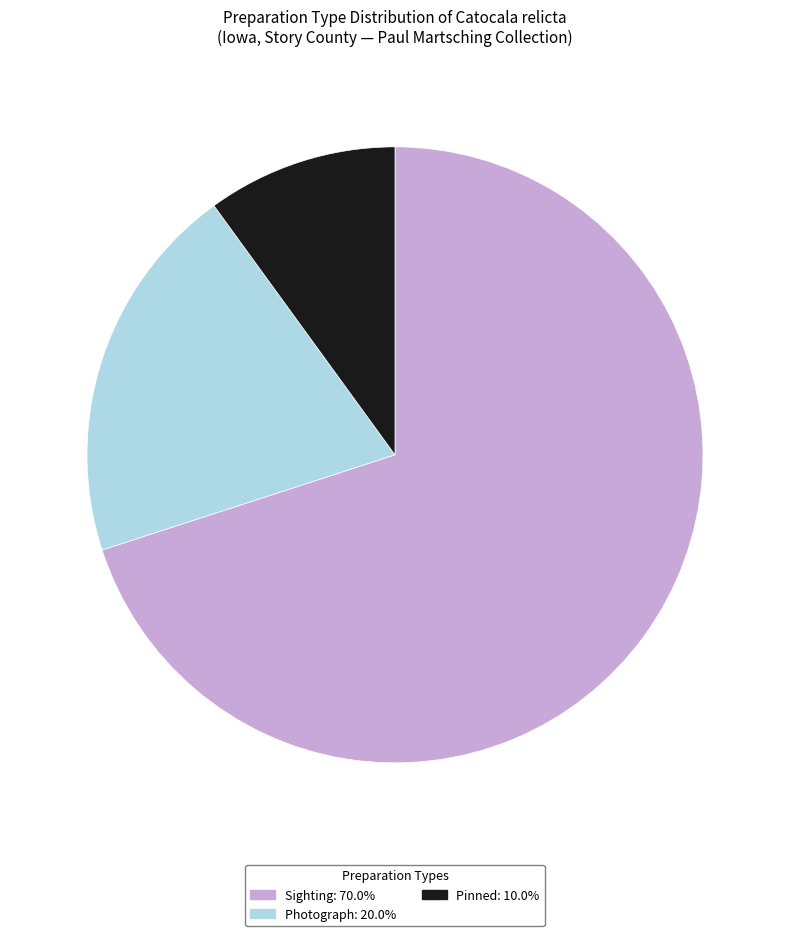

Is there a majority slice in this chart?

Yes